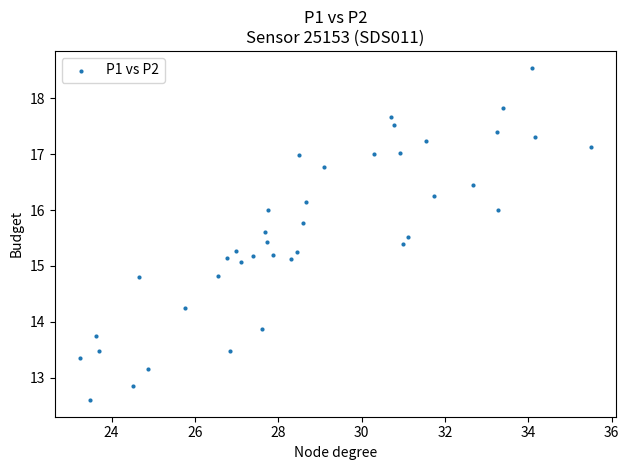

What is the range of X values (max minus min)?

12.2